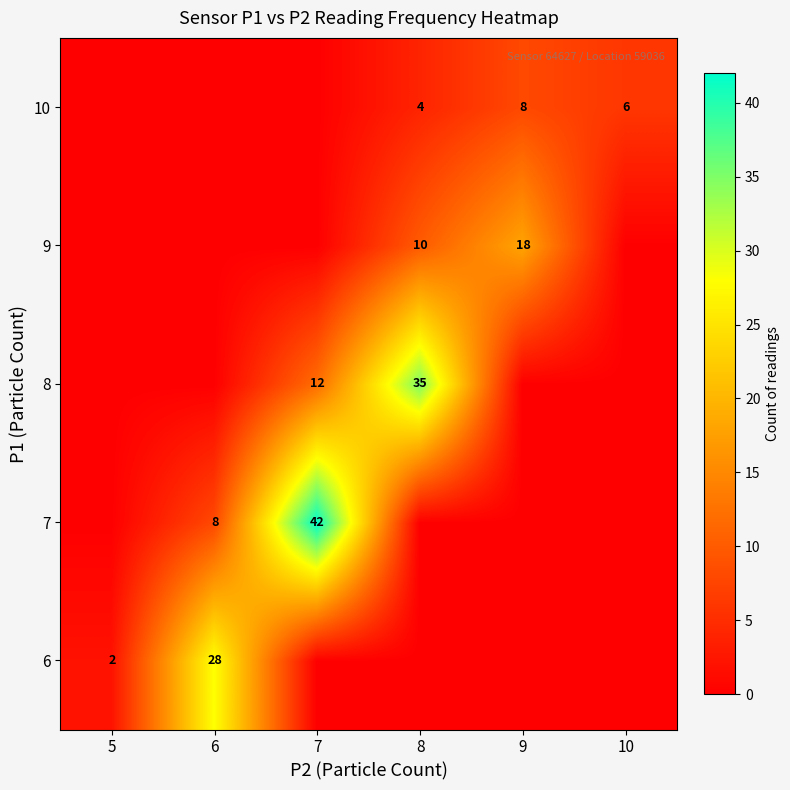

Is the value of 10 at 8 greater than the value of 6 at 5?

Yes